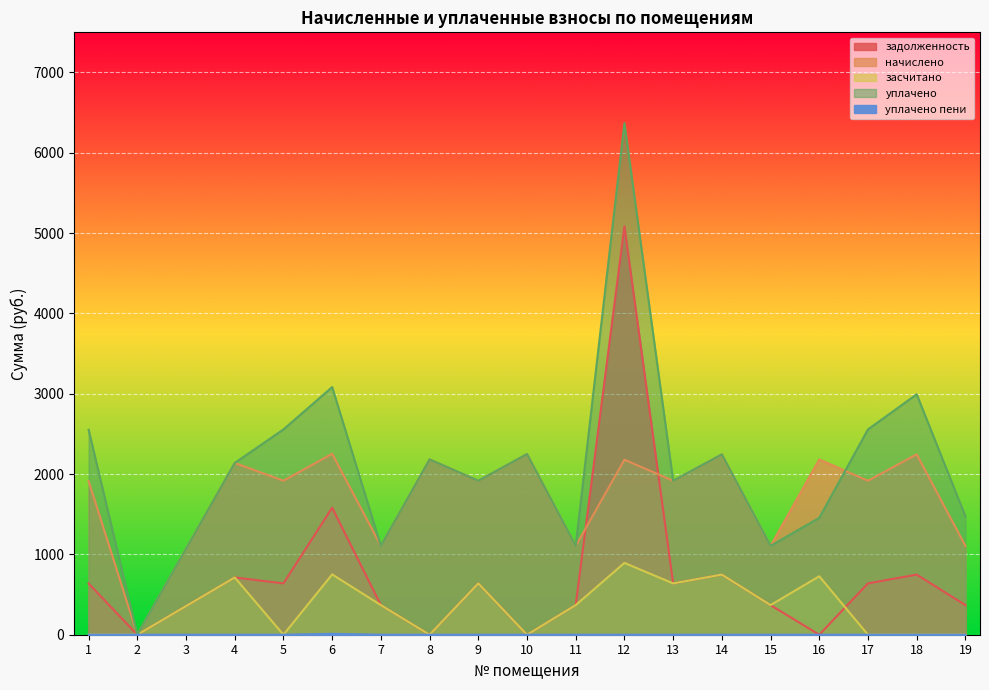

Rank the categories by начислено value from highest to lowest.

6, 10, 14, 18, 8, 16, 12, 4, 5, 9, 13, 17, 1, 7, 11, 15, 19, 3, 2